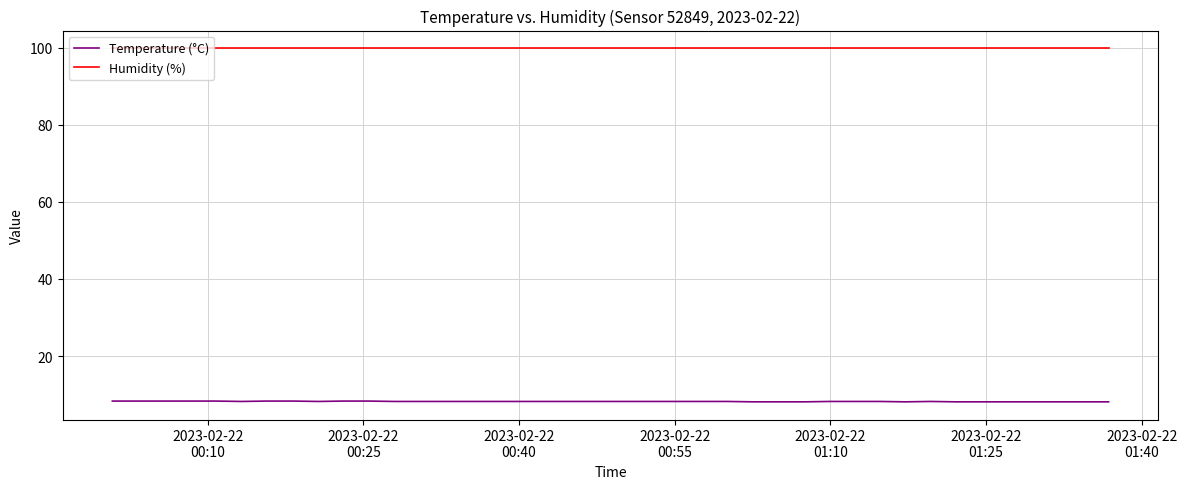

Rank the series by their average value, from highest to lowest.

Humidity (%), Temperature (°C)